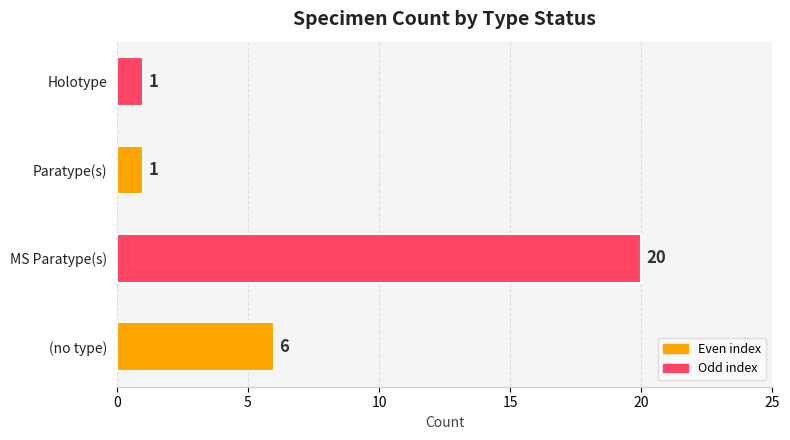

Reading top to bottom, what are all the values shown in this chart?

1	1	20	6